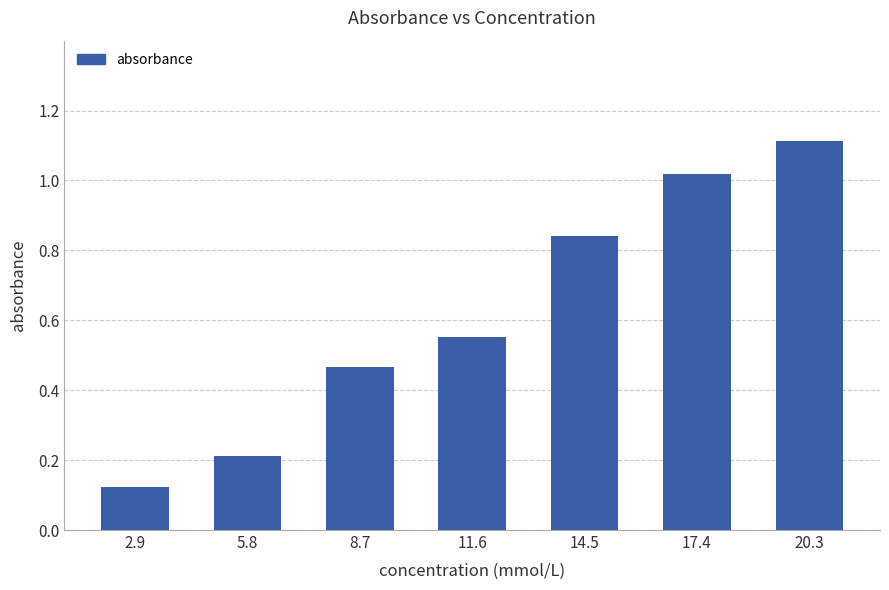

What is the sum of all values?

4.3